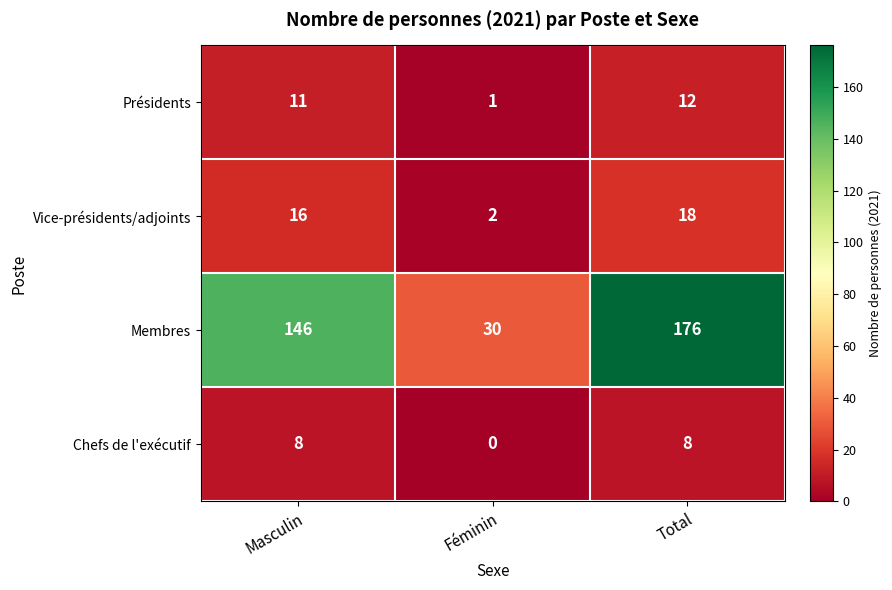

Which series has the largest total across all categories?

Membres